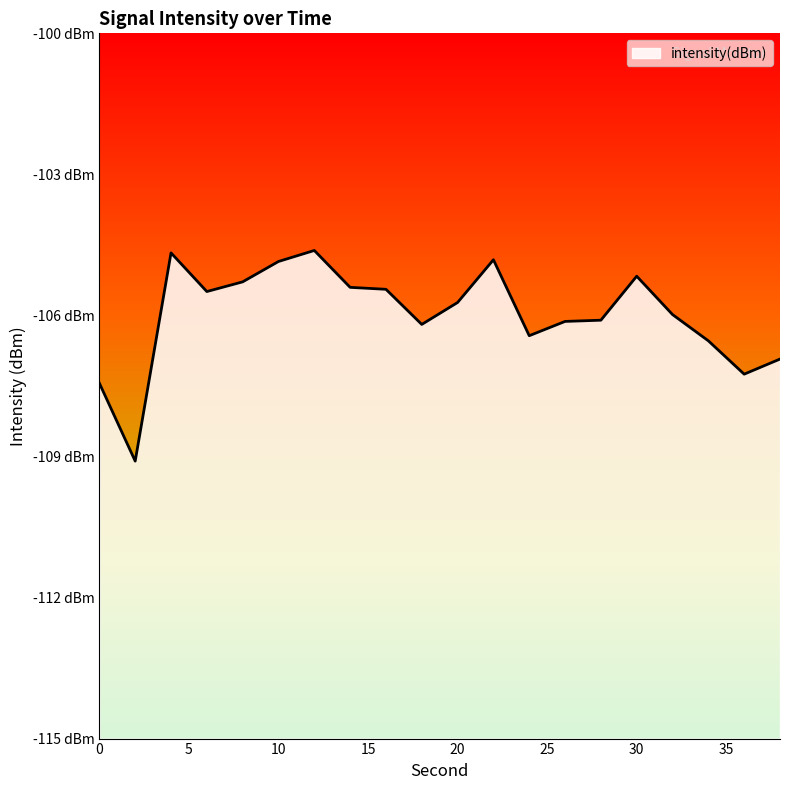

Between 30 and 38, which is larger?

30